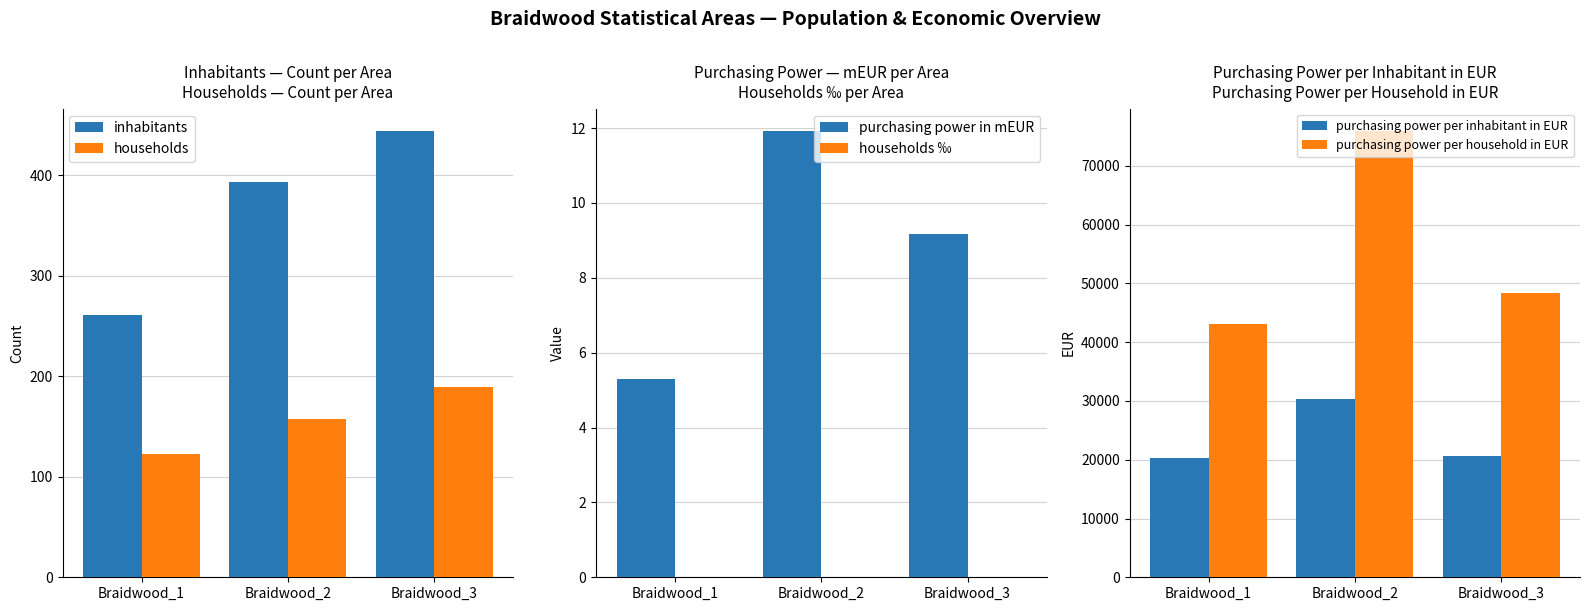

At which label is purchasing power per household in EUR closest to 59517?

Braidwood_3